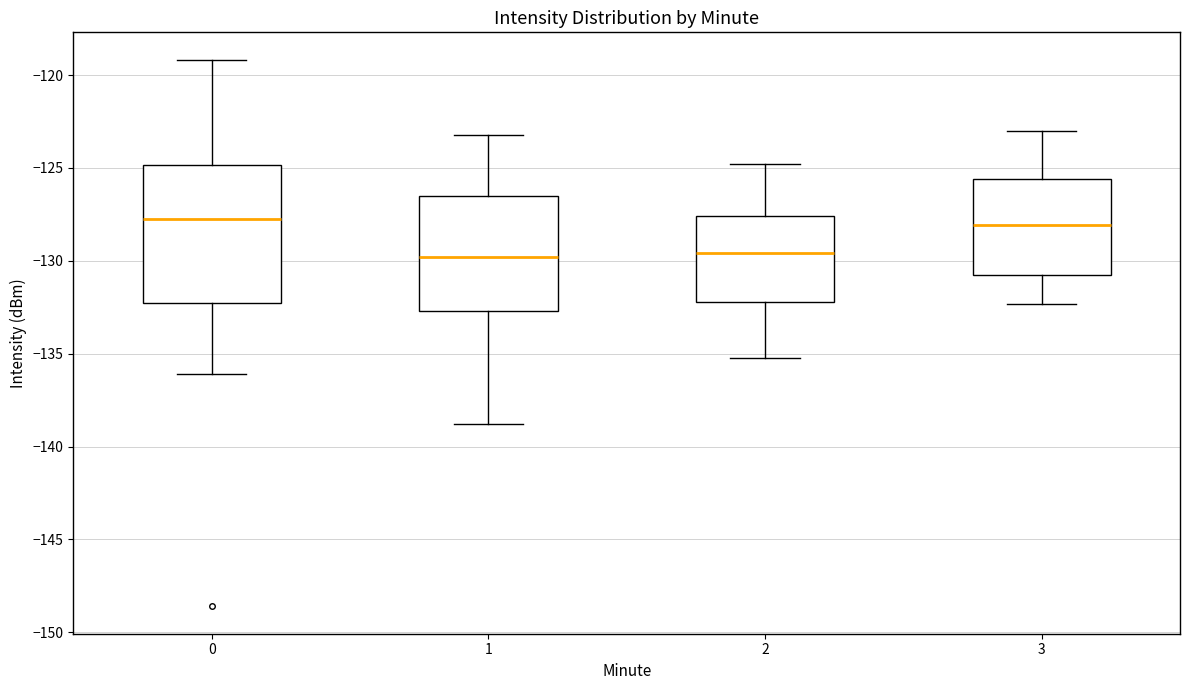

Reading left to right, read every box against the y-axis: the position of its median line, the range the box covers, and the ends of its whiskers. The values are not printed on the chart, so give them approximately, as read against the axis.

0: median -128.0, box -132.5 to -125.0, whiskers -136.0 to -119.0
1: median -130.0, box -132.5 to -126.5, whiskers -139.0 to -123.0
2: median -129.5, box -132.0 to -127.5, whiskers -135.0 to -125.0
3: median -128.0, box -131.0 to -125.5, whiskers -132.5 to -123.0